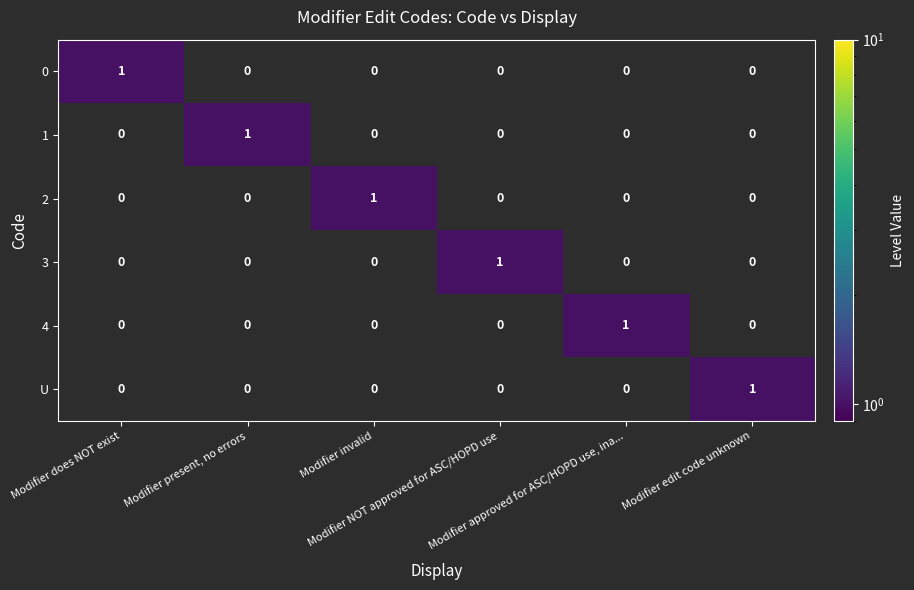

How many 3 values are between 0 and 1?

6